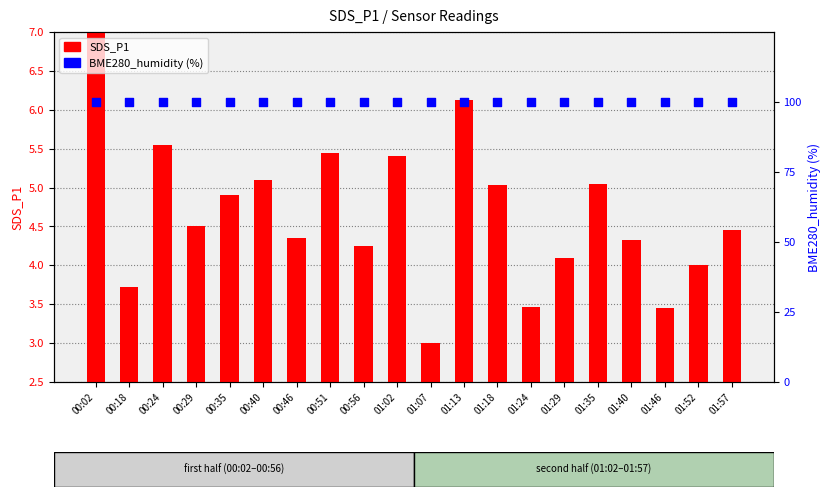

At which category is the sum across all series the highest?

00:02